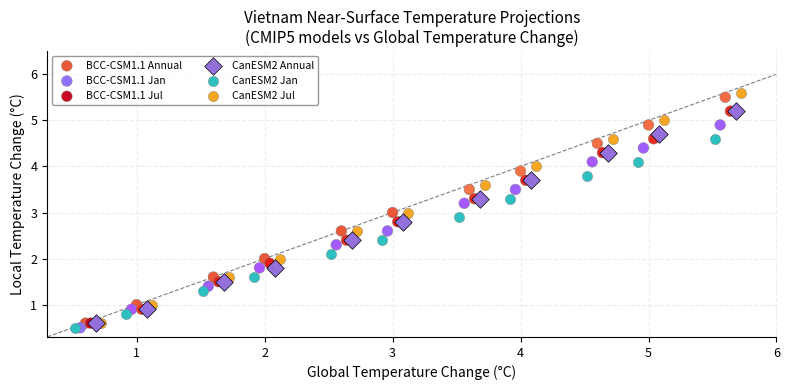

Which series has the largest Y range (max minus min)?

CanESM2 Jul